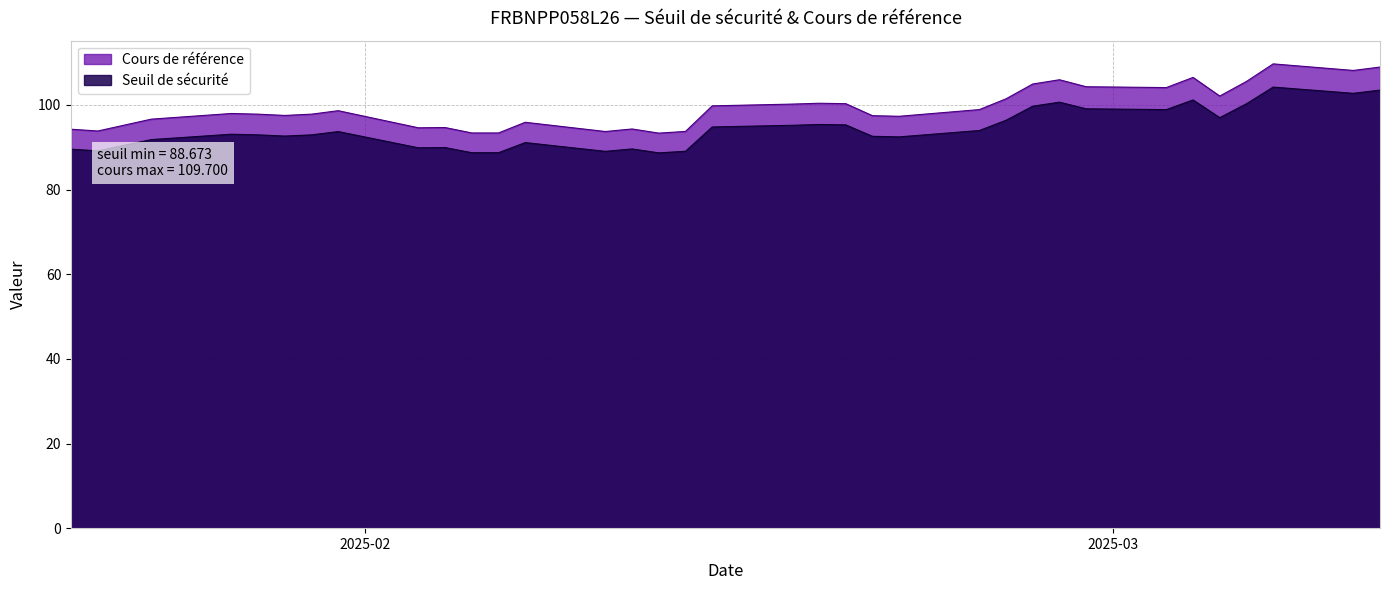

What is the difference between the Seuil de sécurité values at 1 and 28?

9.8